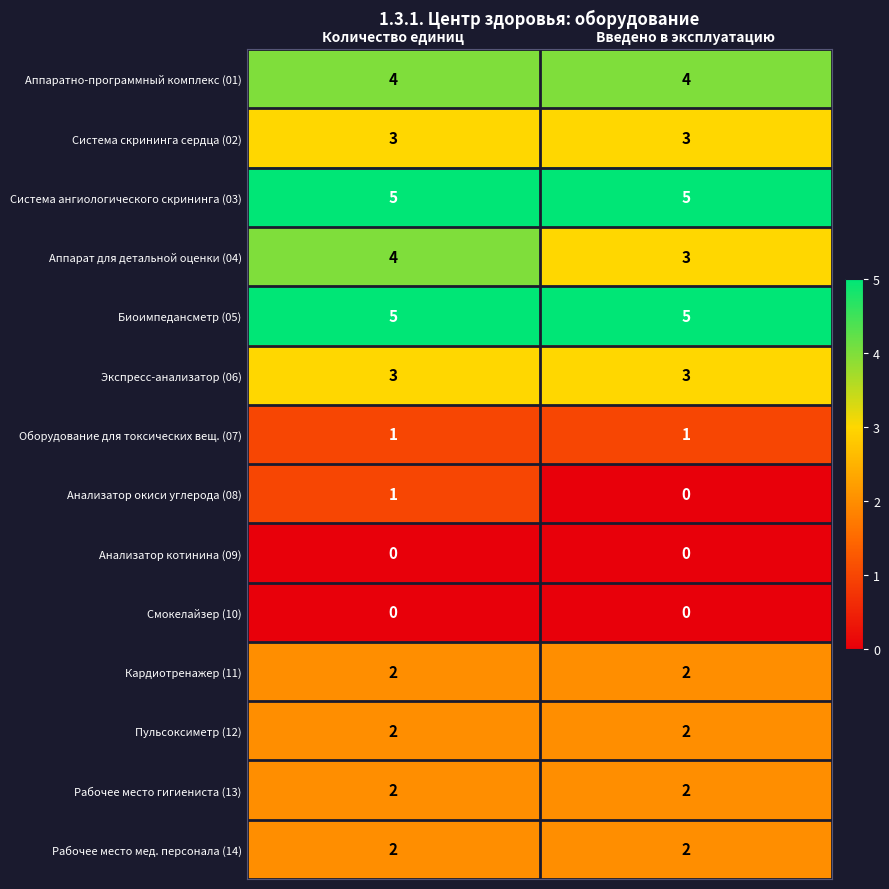

How many distinct data groups are displayed?

14